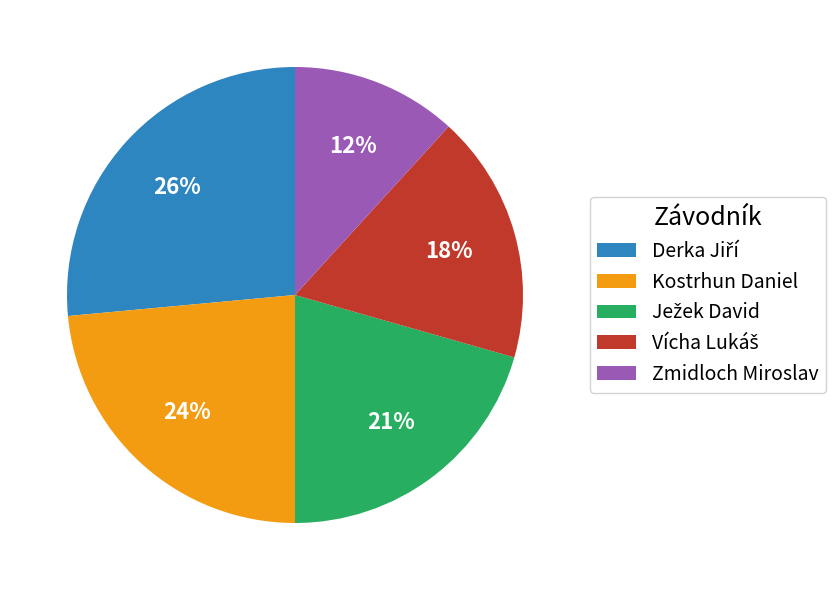

Which category has the smallest portion of the pie?

Zmidloch Miroslav